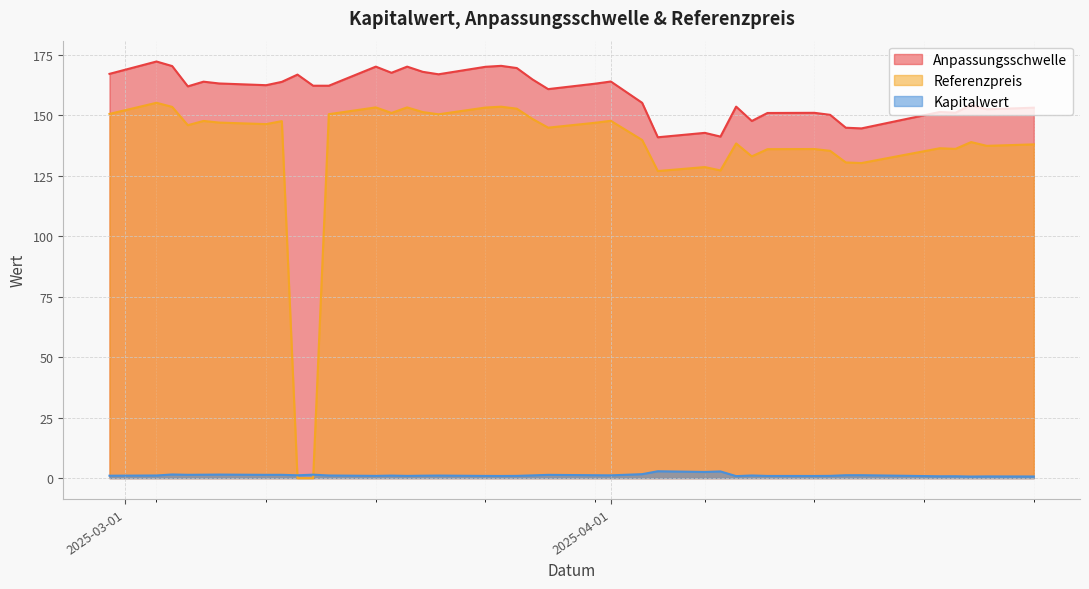

Which series has the largest total across all categories?

Anpassungsschwelle